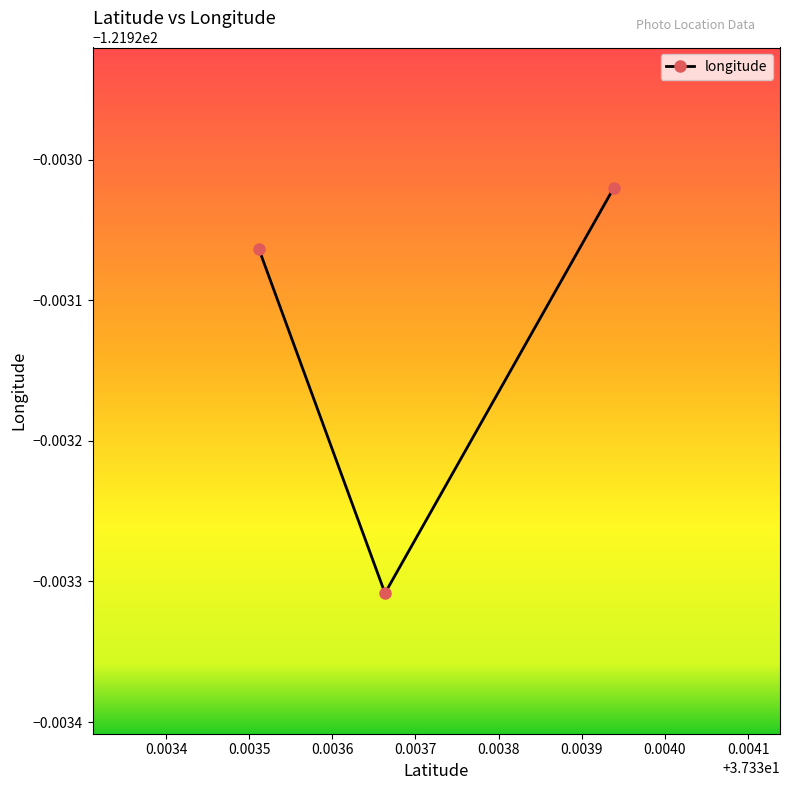

Rank the categories by value from highest to lowest.

37.333938333333336, 37.333511666666666, 37.333663333333334